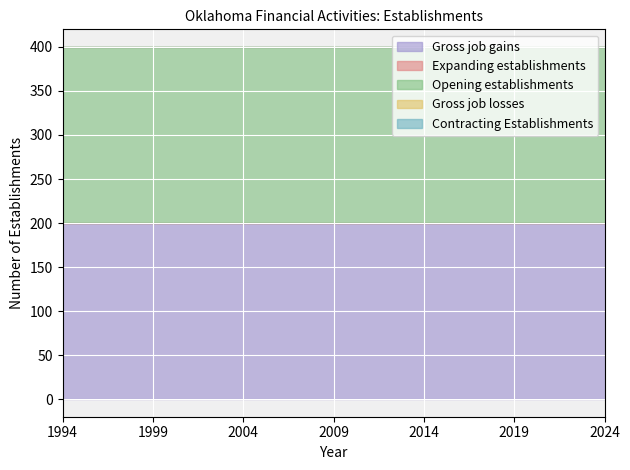

Reading left to right, list all the values displayed in this chart.

Gross job gains: 1994=200	1995=200	1996=200	1997=200	1998=200	1999=200	2000=200	2001=200	2002=200	2003=200	2004=200	2005=200	2006=200	2007=200	2008=200	2009=200	2010=200	2011=200	2012=200	2013=200	2014=200	2015=200	2016=200	2017=200	2018=200	2019=200	2020=200	2021=200	2022=200	2023=200	2024=200
Expanding establishments: 1994=0	1995=0	1996=0	1997=0	1998=0	1999=0	2000=0	2001=0	2002=0	2003=0	2004=0	2005=0	2006=0	2007=0	2008=0	2009=0	2010=0	2011=0	2012=0	2013=0	2014=0	2015=0	2016=0	2017=0	2018=0	2019=0	2020=0	2021=0	2022=0	2023=0	2024=0
Opening establishments: 1994=200	1995=200	1996=200	1997=200	1998=200	1999=200	2000=200	2001=200	2002=200	2003=200	2004=200	2005=200	2006=200	2007=200	2008=200	2009=200	2010=200	2011=200	2012=200	2013=200	2014=200	2015=200	2016=200	2017=200	2018=200	2019=200	2020=200	2021=200	2022=200	2023=200	2024=200
Gross job losses: 1994=0	1995=0	1996=0	1997=0	1998=0	1999=0	2000=0	2001=0	2002=0	2003=0	2004=0	2005=0	2006=0	2007=0	2008=0	2009=0	2010=0	2011=0	2012=0	2013=0	2014=0	2015=0	2016=0	2017=0	2018=0	2019=0	2020=0	2021=0	2022=0	2023=0	2024=0
Contracting Establishments: 1994=0	1995=0	1996=0	1997=0	1998=0	1999=0	2000=0	2001=0	2002=0	2003=0	2004=0	2005=0	2006=0	2007=0	2008=0	2009=0	2010=0	2011=0	2012=0	2013=0	2014=0	2015=0	2016=0	2017=0	2018=0	2019=0	2020=0	2021=0	2022=0	2023=0	2024=0